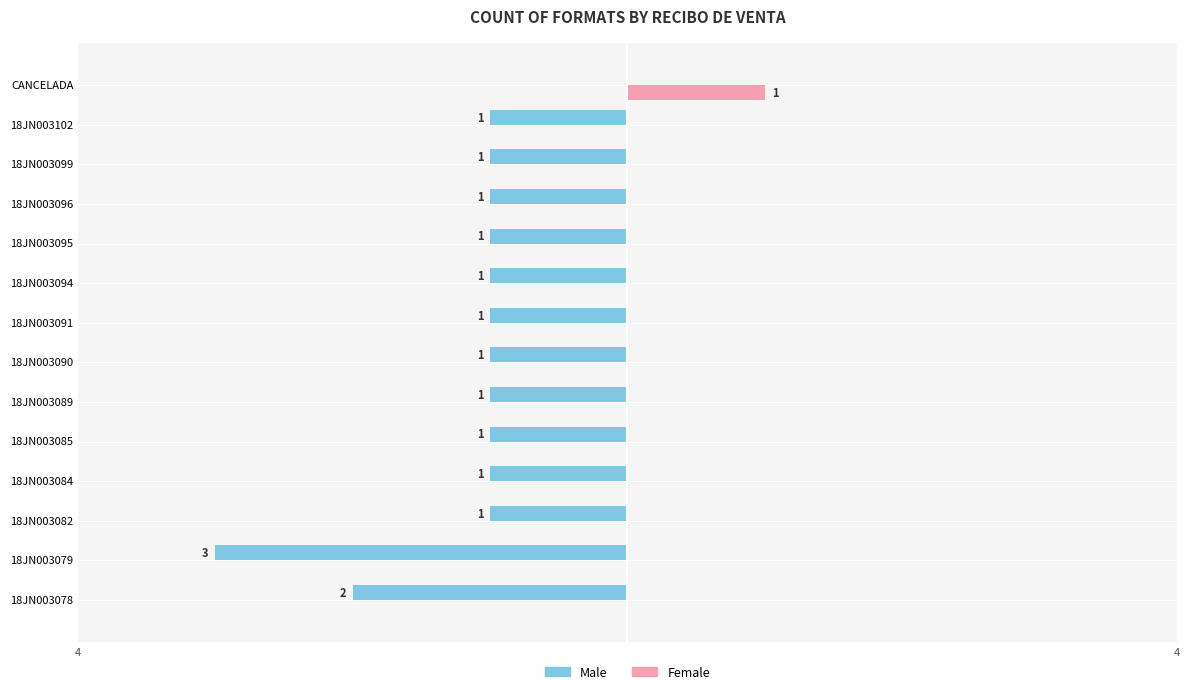

Which series has the largest total across all categories?

Female